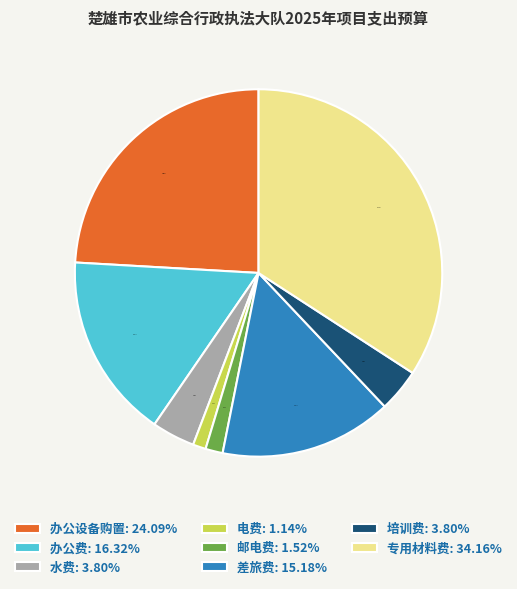

To the nearest percent, what portion does 办公费 represent?

16%